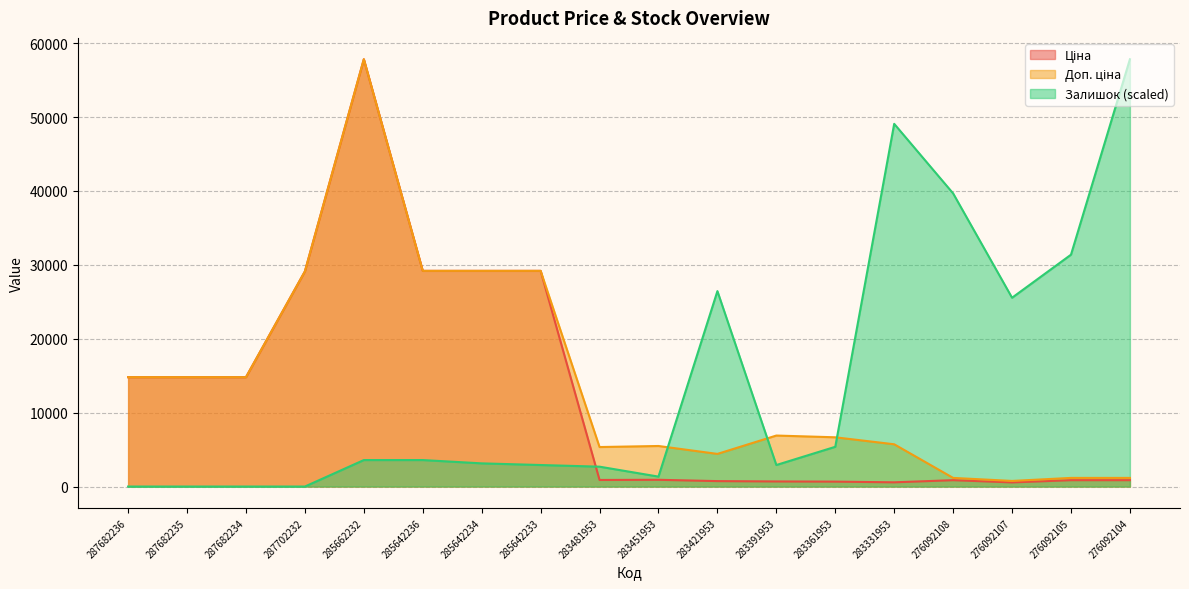

At which label is Залишок closest to 28913?

283421953